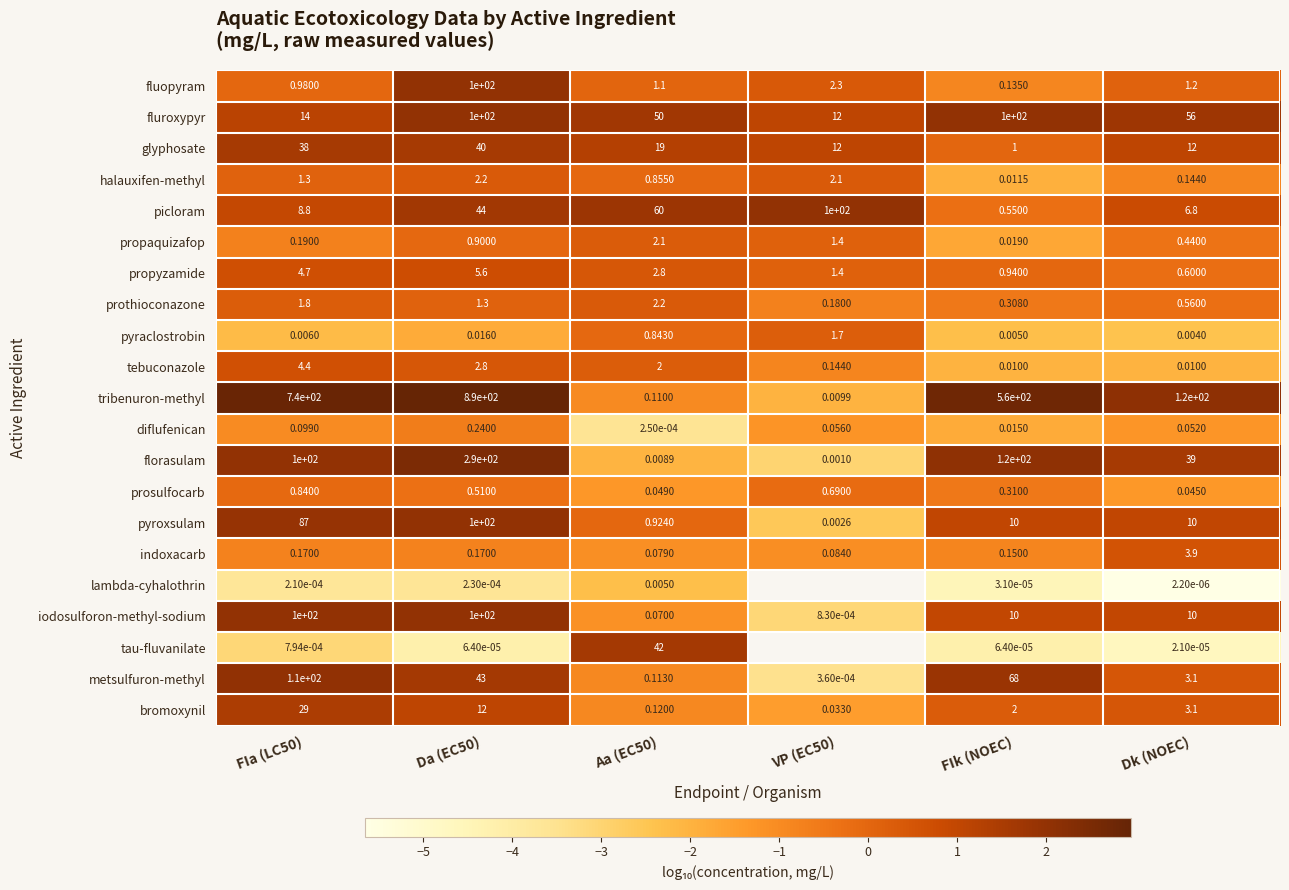

Which has a higher value, Aa (EC50) or VP (EC50)?

VP (EC50)